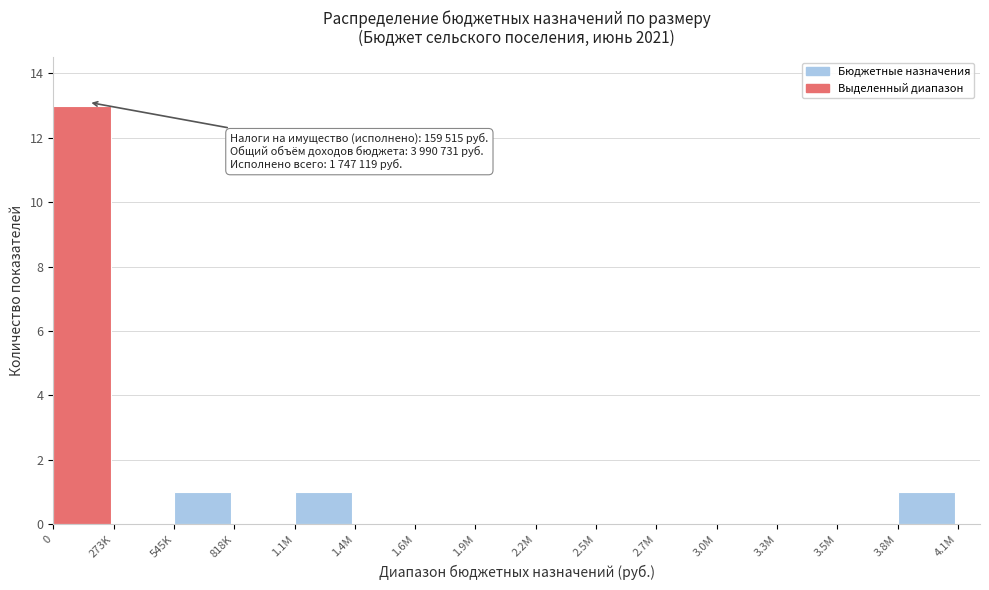

Reading right to left, extract all data points from this chart.

3.8M=1	3.5M=0	3.3M=0	3.0M=0	2.7M=0	2.5M=0	2.2M=0	1.9M=0	1.6M=0	1.4M=0	1.1M=1	818K=0	545K=1	273K=0	0=13